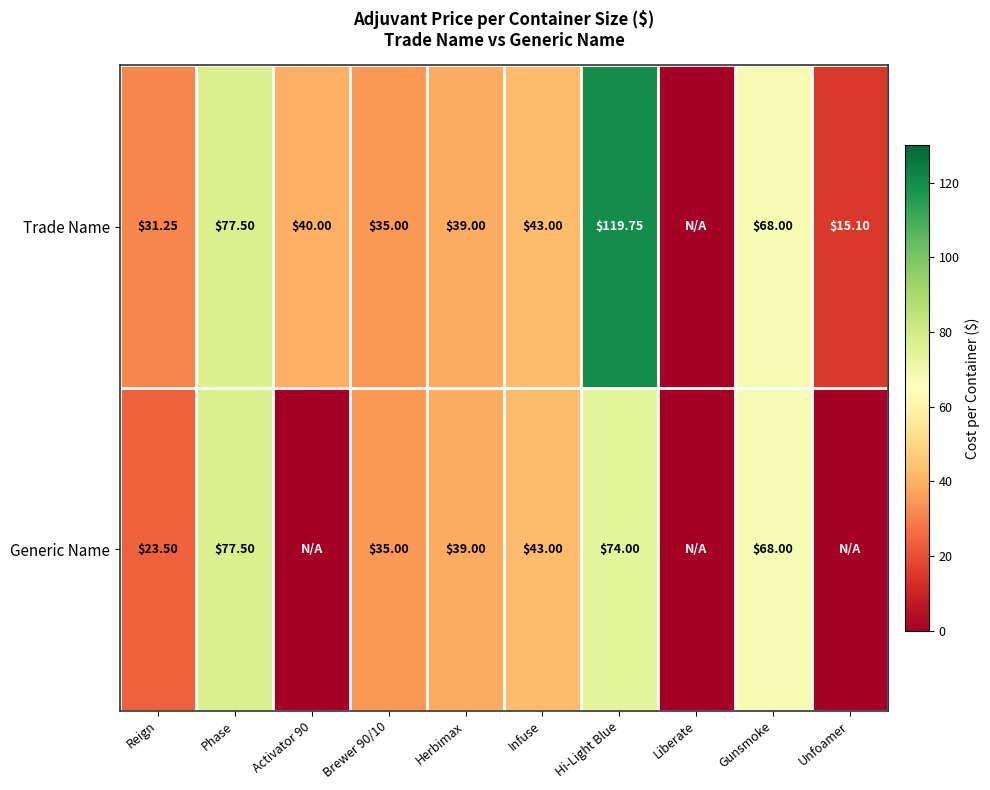

Which category has the lowest value across all series?

Liberate